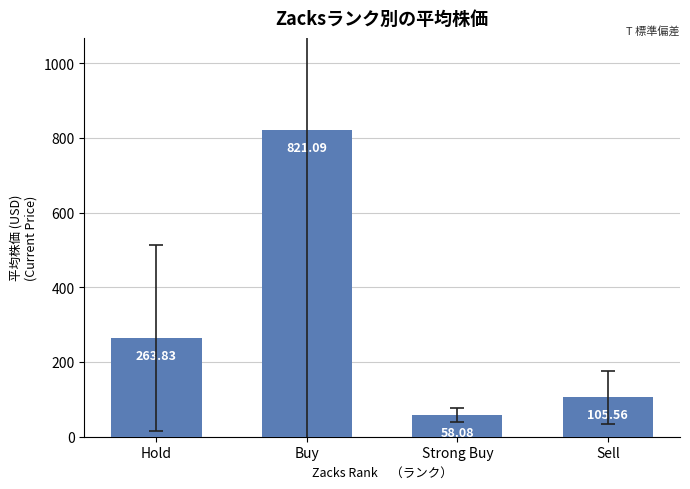

Which label corresponds to the smallest value in the chart?

Strong Buy